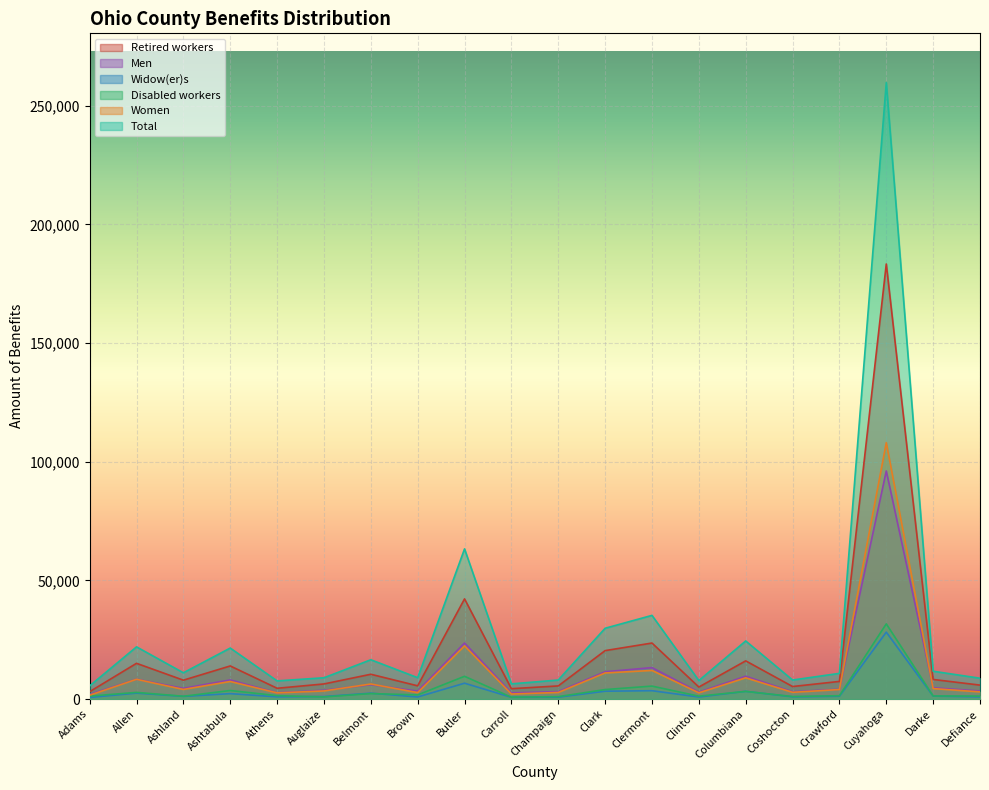

The Men series shows 8070 at Ashtabula. True or false?

True